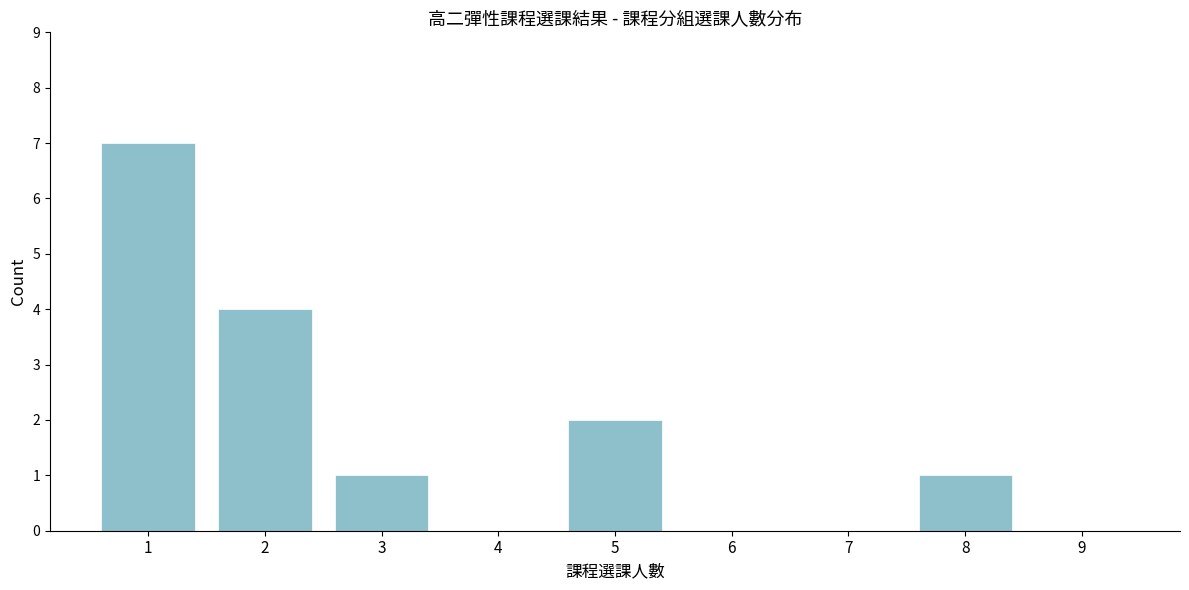

Reading left to right, what are all the values shown in this chart?

1=7	2=4	3=1	4=0	5=2	6=0	7=0	8=1	9=0